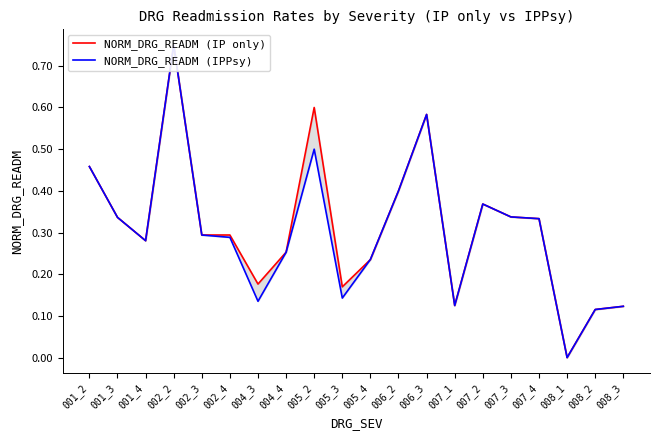

Which series changed the most between 006_3 and 007_1?

NORM_DRG_READM (IP only)